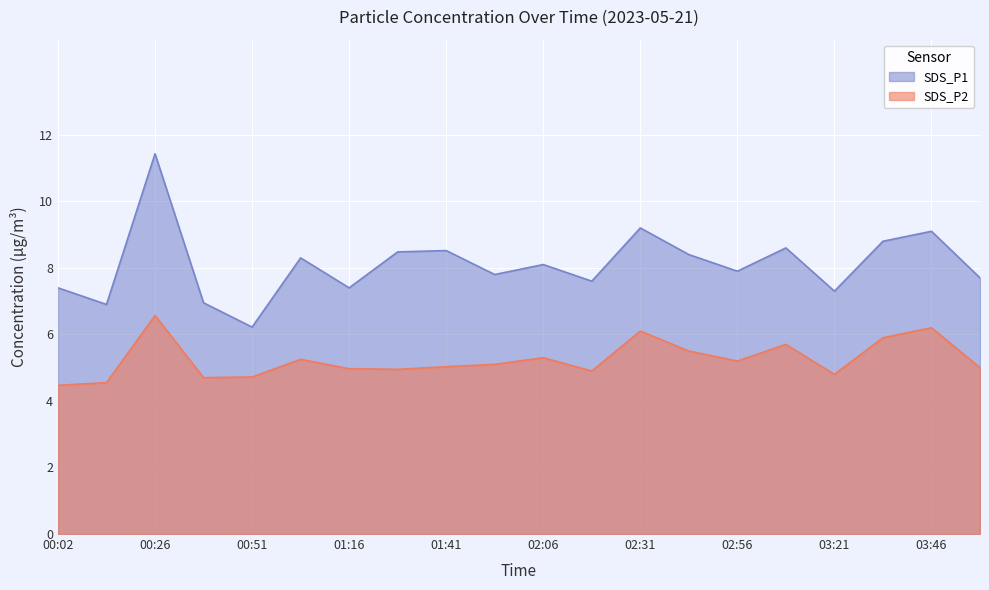

How many interior local peaks does the SDS_P1 series have?

7